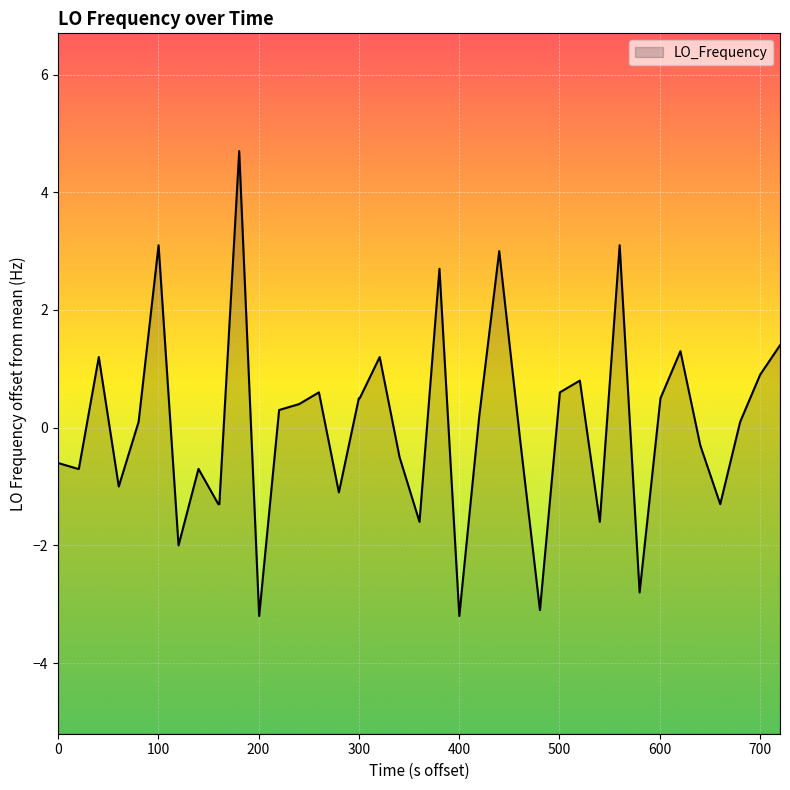

What is the smallest value displayed?

-3.2